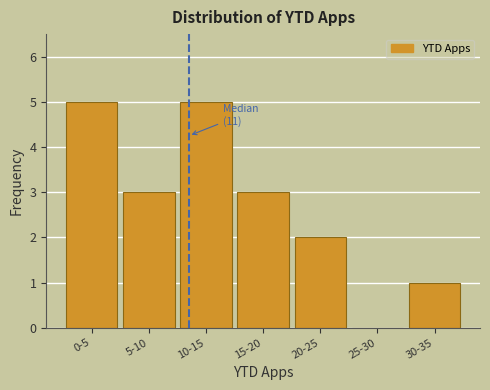

Reading left to right, transcribe all the data shown in this chart.

0-5=5	5-10=3	10-15=5	15-20=3	20-25=2	25-30=0	30-35=1